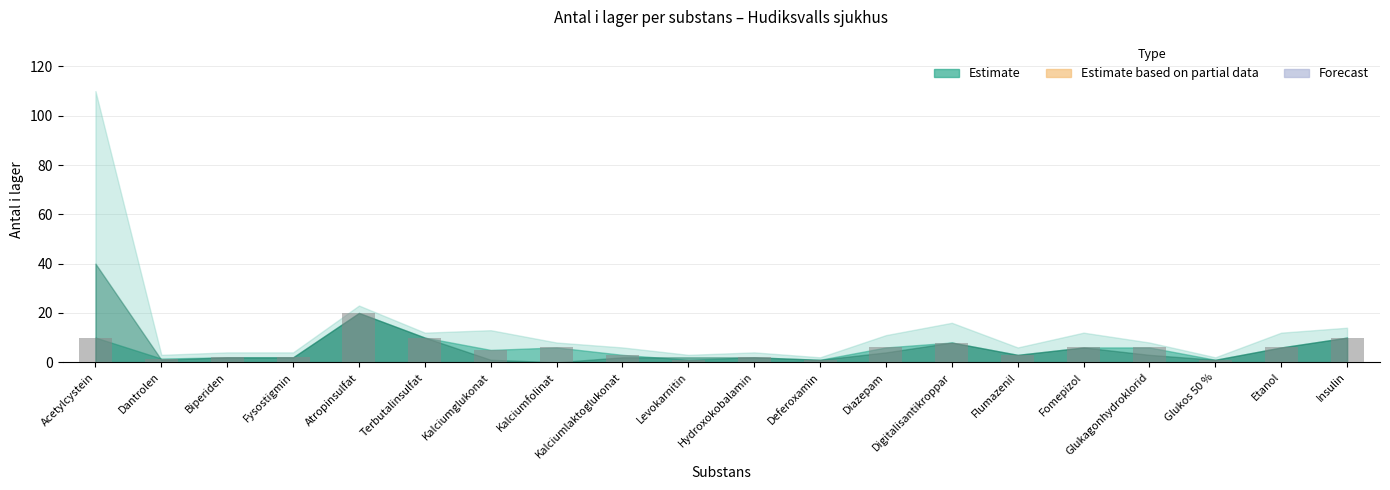

What is the label of the 10th bar from the right?

Hydroxokobalamin